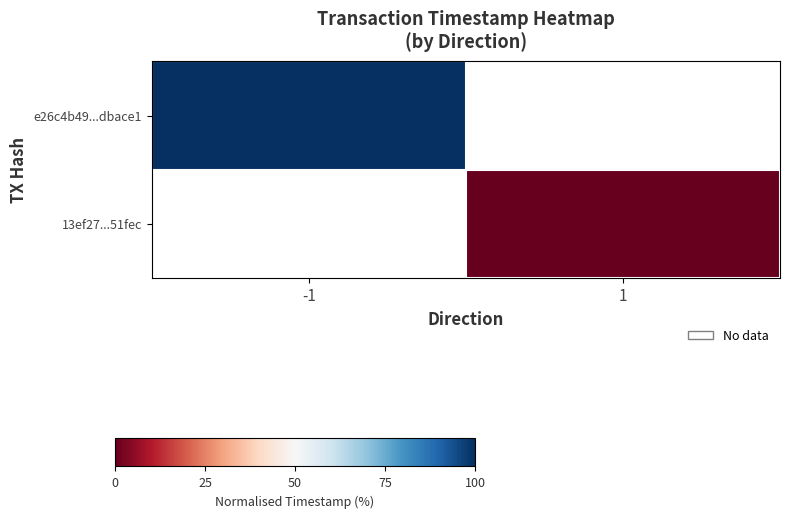

At how many categories does at least one series exceed 4?

1